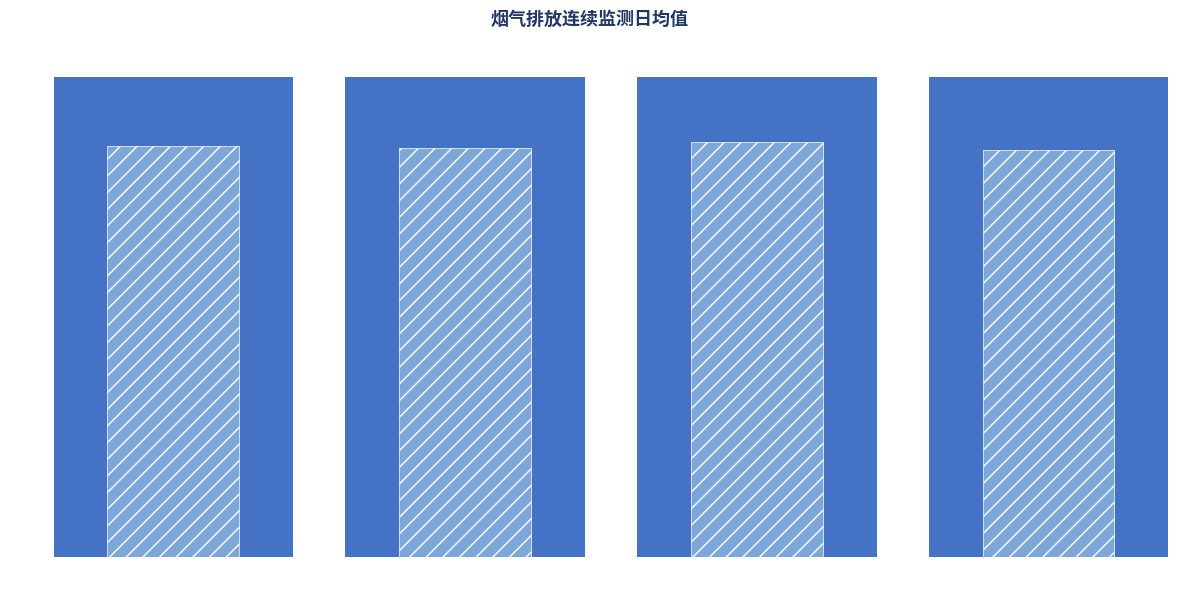

The value of 氧含量(百分比) at 14~15 is 17.3. True or false?

True